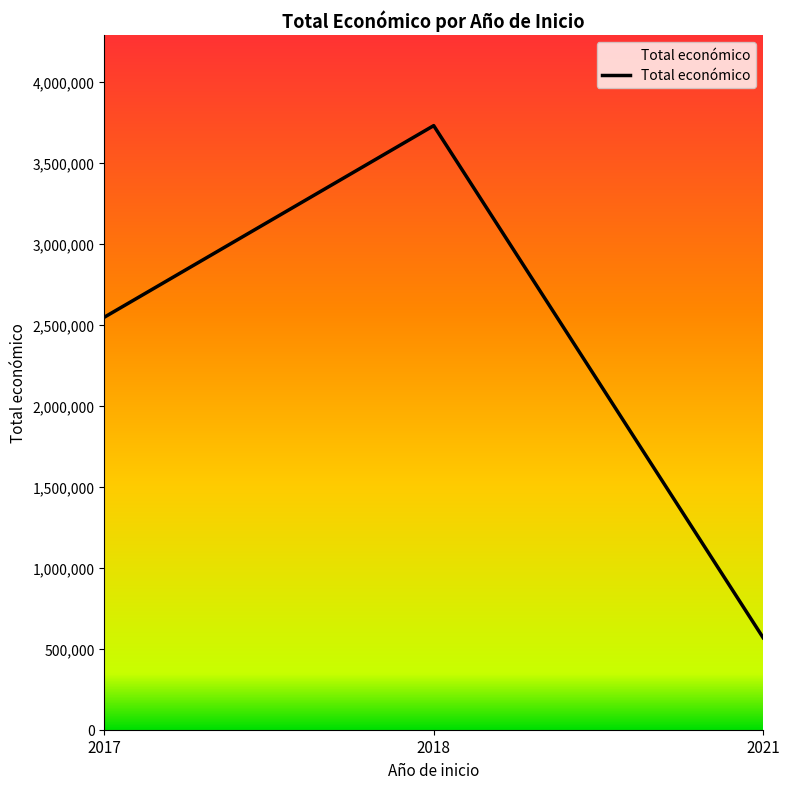

What is the average value?

2281068